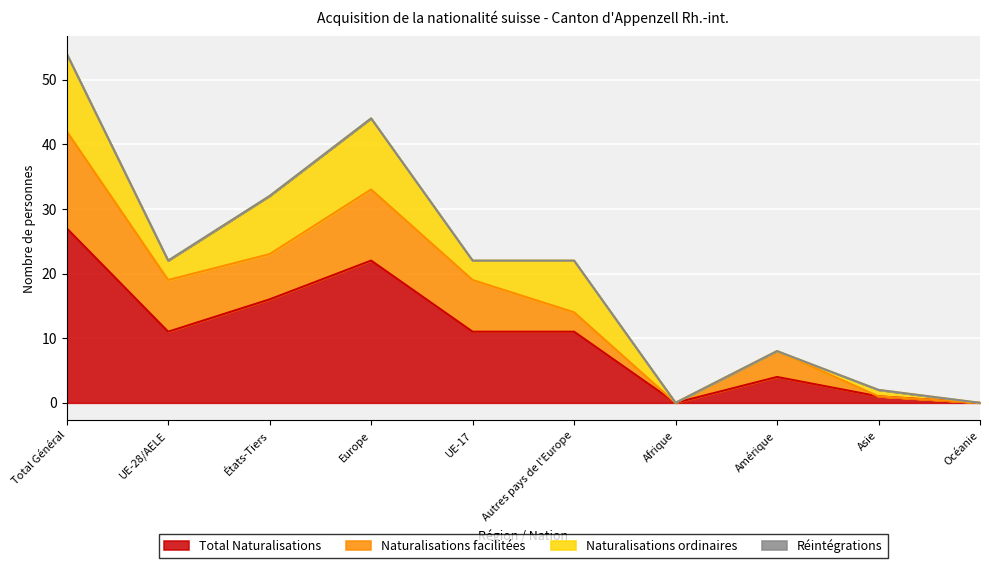

Which category has the highest value across all series?

Total Général